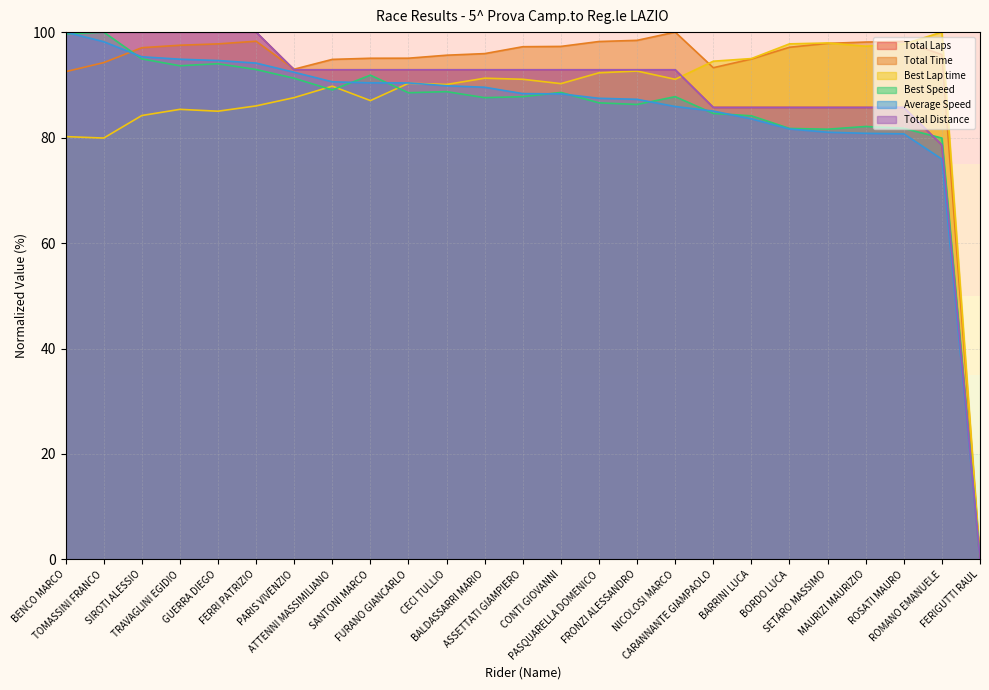

Reading left to right, transcribe all the data shown in this chart.

Total Laps: BENCO MARCO=100.0	TOMASSINI FRANCO=100.0	SIROTI ALESSIO=100.0	TRAVAGLINI EGIDIO=100.0	GUERRA DIEGO=100.0	FERRI PATRIZIO=100.0	PARIS VIVENZIO=92.9	ATTENNI MASSIMILIANO=92.9	SANTONI MARCO=92.9	FURANO GIANCARLO=92.9	CECI TULLIO=92.9	BALDASSARRI MARIO=92.9	ASSETTATI GIAMPIERO=92.9	CONTI GIOVANNI=92.9	PASQUARELLA DOMENICO=92.9	FRONZI ALESSANDRO=92.9	NICOLOSI MARCO=92.9	CARANNANTE GIAMPAOLO=85.7	BARRINI LUCA=85.7	BORDO LUCA=85.7	SETARO MASSIMO=85.7	MAURIZI MAURIZIO=85.7	ROSATI MAURO=85.7	ROMANO EMANUELE=78.6	FERIGUTTI RAUL=0.0
Total Time: BENCO MARCO=92.5	TOMASSINI FRANCO=94.2	SIROTI ALESSIO=97.0	TRAVAGLINI EGIDIO=97.5	GUERRA DIEGO=97.8	FERRI PATRIZIO=98.3	PARIS VIVENZIO=93.0	ATTENNI MASSIMILIANO=94.8	SANTONI MARCO=95.0	FURANO GIANCARLO=95.1	CECI TULLIO=95.6	BALDASSARRI MARIO=95.9	ASSETTATI GIAMPIERO=97.2	CONTI GIOVANNI=97.3	PASQUARELLA DOMENICO=98.2	FRONZI ALESSANDRO=98.4	NICOLOSI MARCO=100.0	CARANNANTE GIAMPAOLO=93.2	BARRINI LUCA=94.9	BORDO LUCA=97.1	SETARO MASSIMO=97.9	MAURIZI MAURIZIO=98.1	ROSATI MAURO=98.2	ROMANO EMANUELE=95.7	FERIGUTTI RAUL=0.0
Best Lap time: BENCO MARCO=80.2	TOMASSINI FRANCO=79.9	SIROTI ALESSIO=84.2	TRAVAGLINI EGIDIO=85.4	GUERRA DIEGO=85.0	FERRI PATRIZIO=86.0	PARIS VIVENZIO=87.6	ATTENNI MASSIMILIANO=89.7	SANTONI MARCO=87.0	FURANO GIANCARLO=90.3	CECI TULLIO=90.1	BALDASSARRI MARIO=91.3	ASSETTATI GIAMPIERO=91.1	CONTI GIOVANNI=90.2	PASQUARELLA DOMENICO=92.3	FRONZI ALESSANDRO=92.6	NICOLOSI MARCO=91.1	CARANNANTE GIAMPAOLO=94.5	BARRINI LUCA=95.0	BORDO LUCA=97.8	SETARO MASSIMO=97.9	MAURIZI MAURIZIO=97.3	ROSATI MAURO=97.7	ROMANO EMANUELE=100.0	FERIGUTTI RAUL=0.0
Best Speed: BENCO MARCO=99.7	TOMASSINI FRANCO=100.0	SIROTI ALESSIO=94.9	TRAVAGLINI EGIDIO=93.6	GUERRA DIEGO=94.0	FERRI PATRIZIO=92.9	PARIS VIVENZIO=91.2	ATTENNI MASSIMILIANO=89.0	SANTONI MARCO=91.8	FURANO GIANCARLO=88.5	CECI TULLIO=88.7	BALDASSARRI MARIO=87.6	ASSETTATI GIAMPIERO=87.8	CONTI GIOVANNI=88.6	PASQUARELLA DOMENICO=86.6	FRONZI ALESSANDRO=86.3	NICOLOSI MARCO=87.8	CARANNANTE GIAMPAOLO=84.6	BARRINI LUCA=84.1	BORDO LUCA=81.7	SETARO MASSIMO=81.6	MAURIZI MAURIZIO=82.1	ROSATI MAURO=81.8	ROMANO EMANUELE=79.9	FERIGUTTI RAUL=0.0
Average Speed: BENCO MARCO=100.0	TOMASSINI FRANCO=98.2	SIROTI ALESSIO=95.3	TRAVAGLINI EGIDIO=94.9	GUERRA DIEGO=94.6	FERRI PATRIZIO=94.1	PARIS VIVENZIO=92.4	ATTENNI MASSIMILIANO=90.6	SANTONI MARCO=90.4	FURANO GIANCARLO=90.4	CECI TULLIO=89.8	BALDASSARRI MARIO=89.5	ASSETTATI GIAMPIERO=88.3	CONTI GIOVANNI=88.3	PASQUARELLA DOMENICO=87.4	FRONZI ALESSANDRO=87.3	NICOLOSI MARCO=85.9	CARANNANTE GIAMPAOLO=85.0	BARRINI LUCA=83.6	BORDO LUCA=81.6	SETARO MASSIMO=81.0	MAURIZI MAURIZIO=80.8	ROSATI MAURO=80.7	ROMANO EMANUELE=75.9	FERIGUTTI RAUL=0.0
Total Distance: BENCO MARCO=100.0	TOMASSINI FRANCO=100.0	SIROTI ALESSIO=100.0	TRAVAGLINI EGIDIO=100.0	GUERRA DIEGO=100.0	FERRI PATRIZIO=100.0	PARIS VIVENZIO=92.9	ATTENNI MASSIMILIANO=92.9	SANTONI MARCO=92.9	FURANO GIANCARLO=92.9	CECI TULLIO=92.9	BALDASSARRI MARIO=92.9	ASSETTATI GIAMPIERO=92.9	CONTI GIOVANNI=92.9	PASQUARELLA DOMENICO=92.9	FRONZI ALESSANDRO=92.9	NICOLOSI MARCO=92.9	CARANNANTE GIAMPAOLO=85.7	BARRINI LUCA=85.7	BORDO LUCA=85.7	SETARO MASSIMO=85.7	MAURIZI MAURIZIO=85.7	ROSATI MAURO=85.7	ROMANO EMANUELE=78.6	FERIGUTTI RAUL=0.0